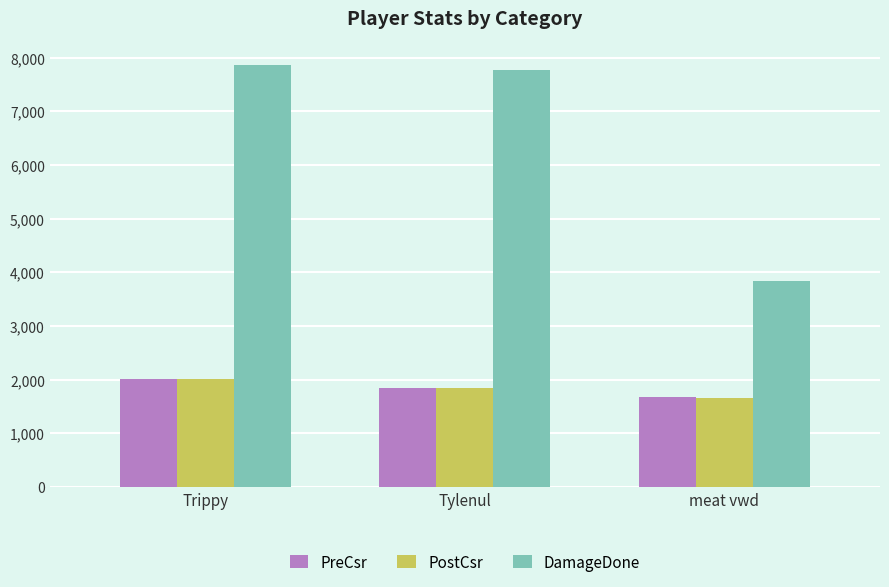

What is the spread (max minus min) of values at Tylenul?

5943